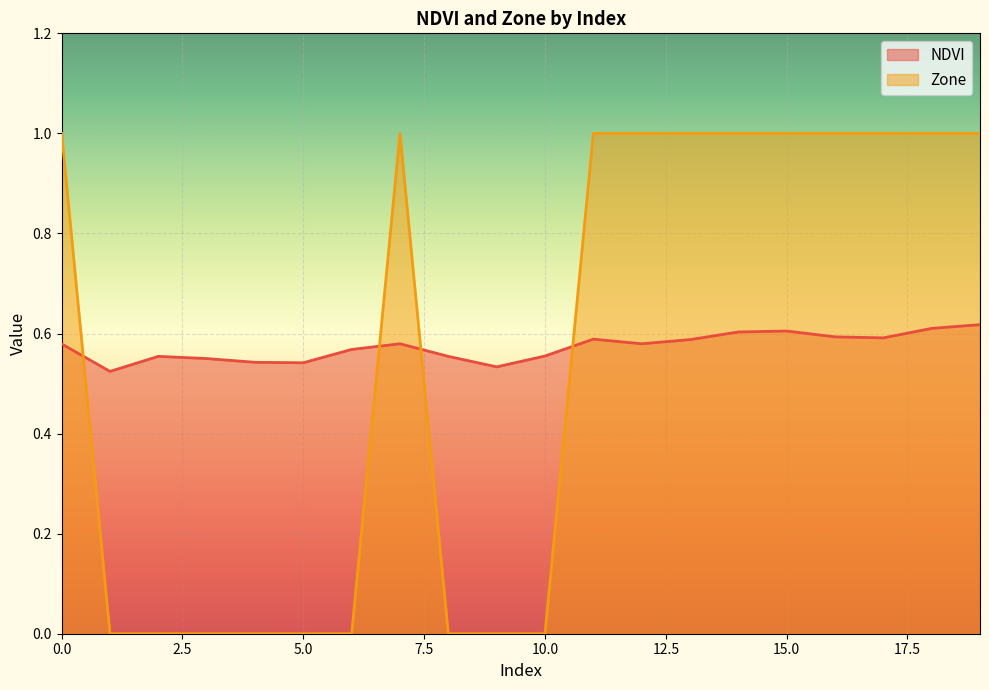

What are all the series names shown in the legend?

NDVI, Zone